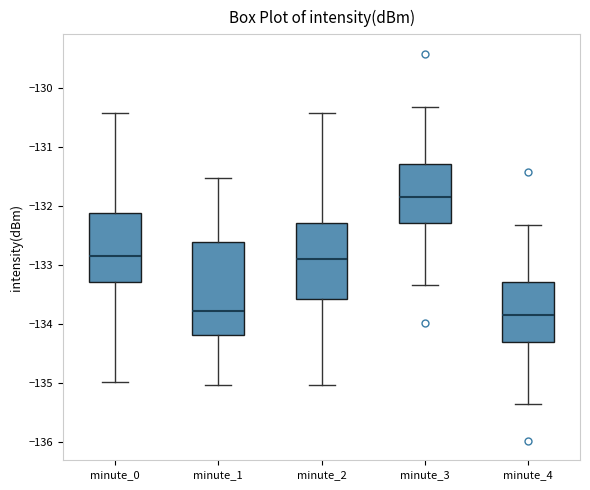

Where does the lower whisker of the box for minute_4 end on the y-axis? The values are not printed on the chart, so give them approximately, as read against the axis.

-135.3